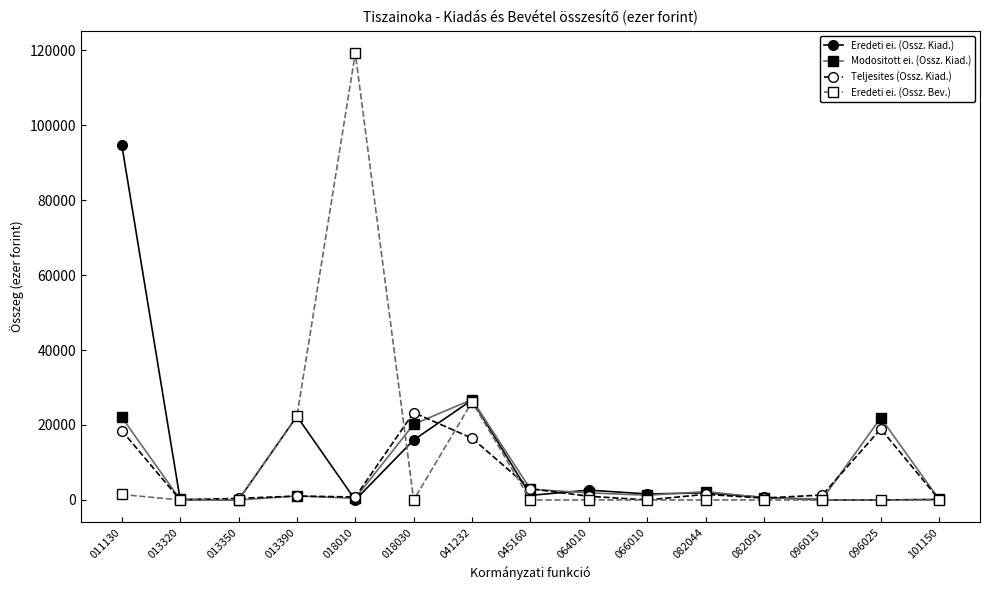

Is the value of Eredeti ei. (Ossz. Bev.) at 096015 greater than the value of Modositott ei. (Ossz. Kiad.) at 096025?

No